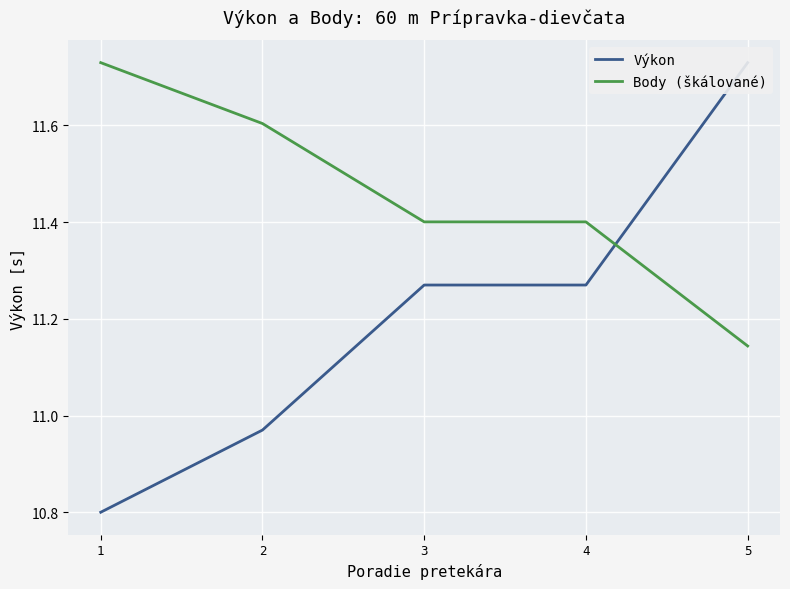

What is the value of the Body (škálované) point at the 2nd from the left?

11.6